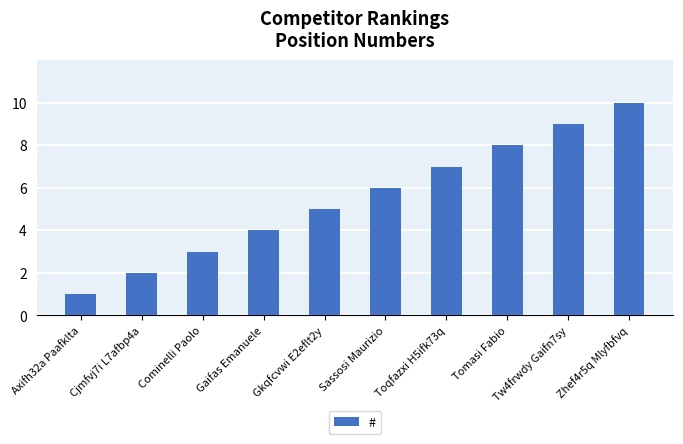

Are the bars horizontal?

No